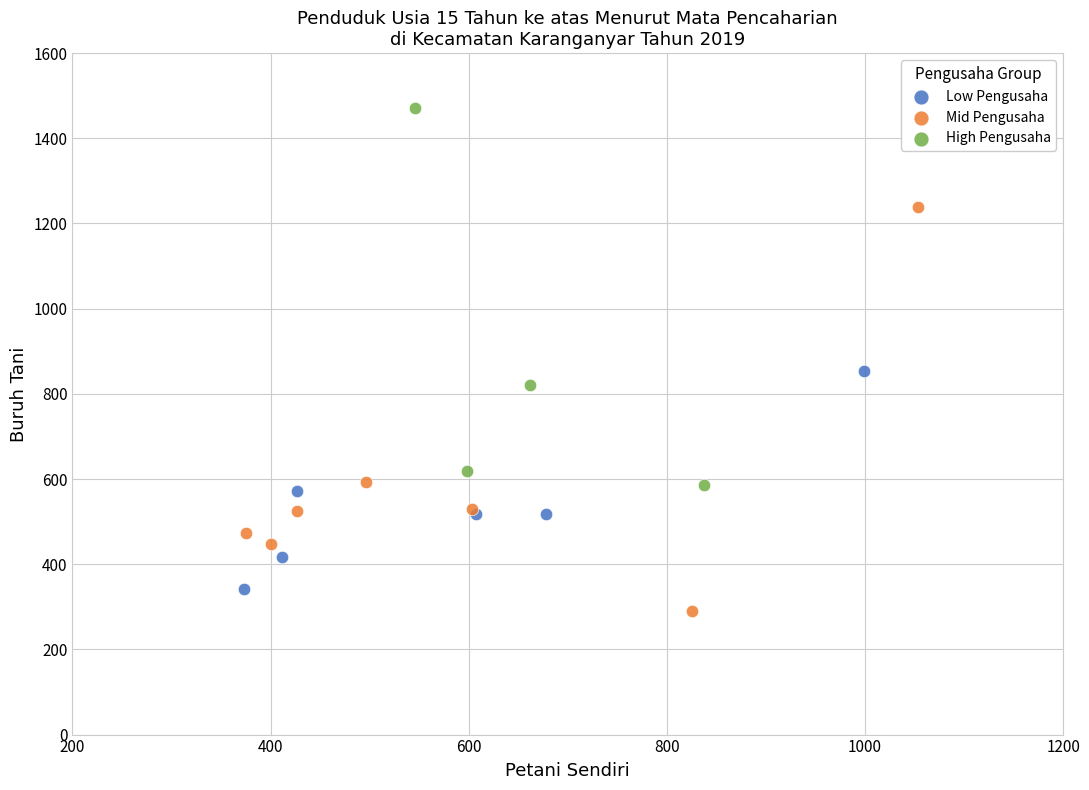

Which series contains the highest Y value?

High Pengusaha